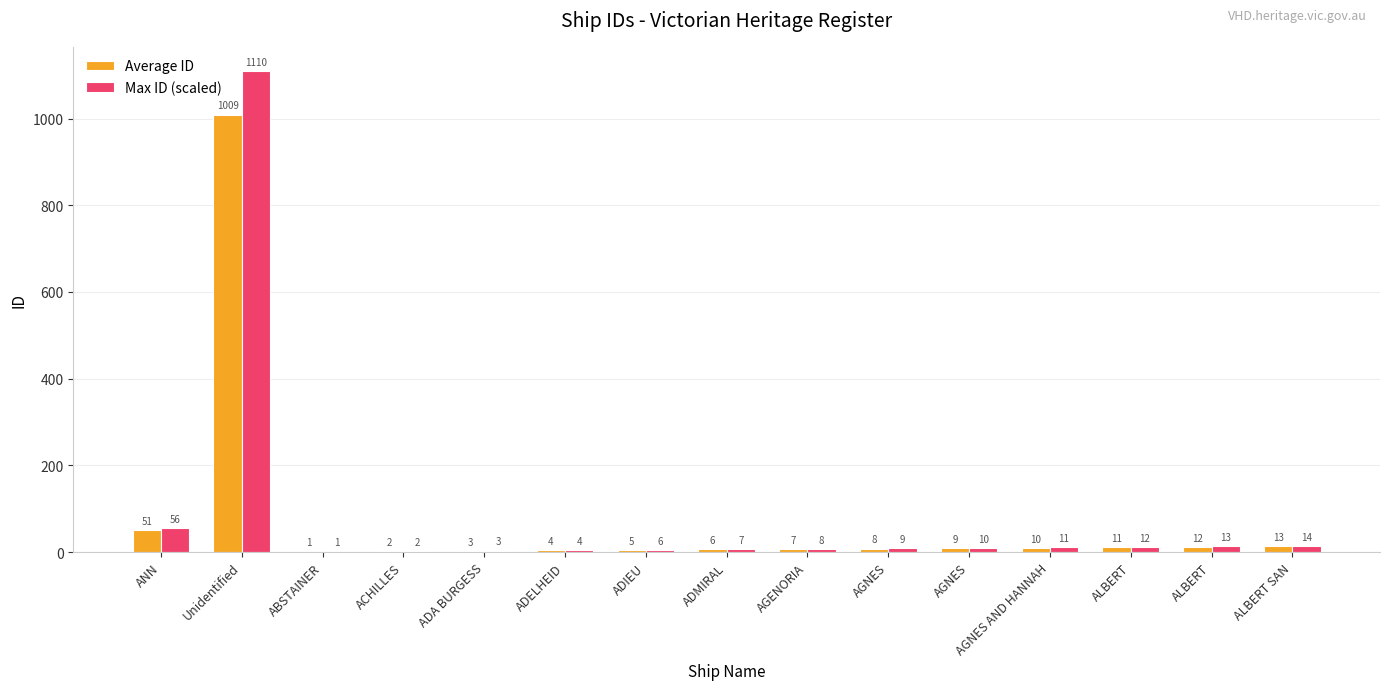

Reading right to left, extract all data points from this chart.

Average ID: 13.0	12.0	11.0	10.0	9.0	8.0	7.0	6.0	5.0	4.0	3.0	2.0	1.0	1009.0	51.0
Max ID (scaled): 14.3	13.2	12.1	11.0	9.9	8.8	7.7	6.6	5.5	4.4	3.3	2.2	1.1	1109.9	56.1